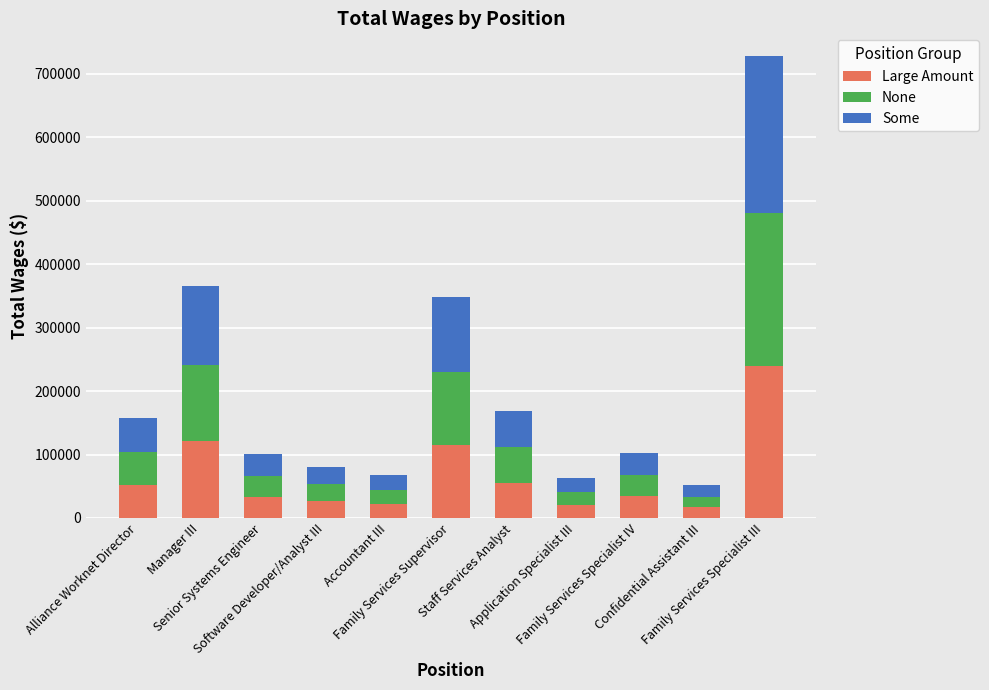

What is the highest value of the Large Amount series?

240097.8